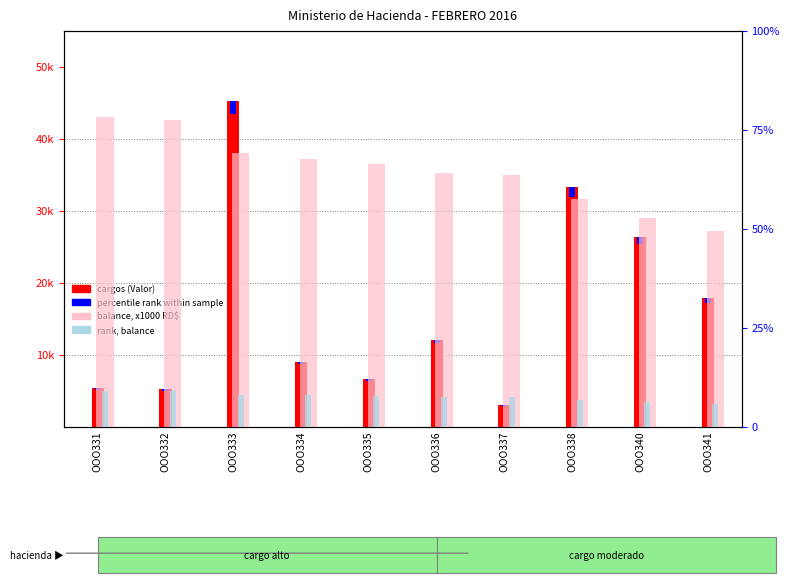

What is the difference between the maximum and minimum values in the rank balance series?

18.4